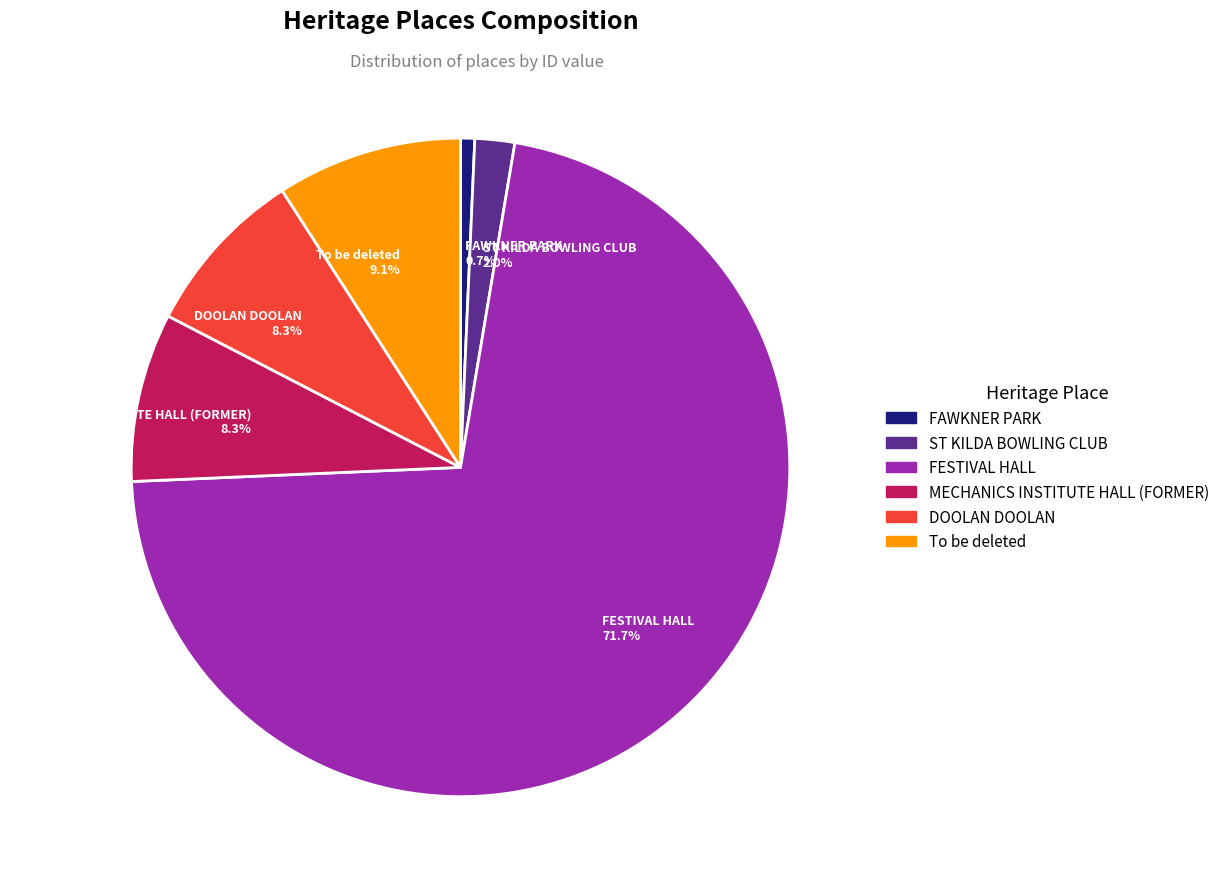

Which slice represents more than half of the pie?

FESTIVAL HALL